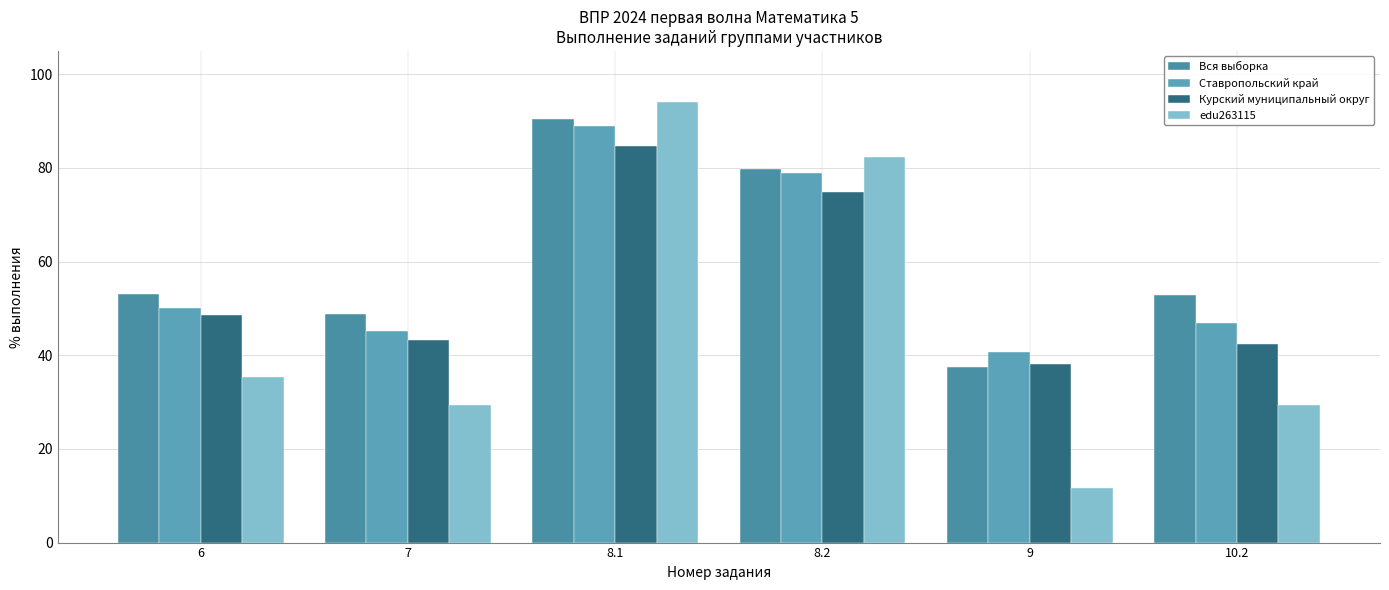

The value of Вся выборка at 7 is 85.6. True or false?

False